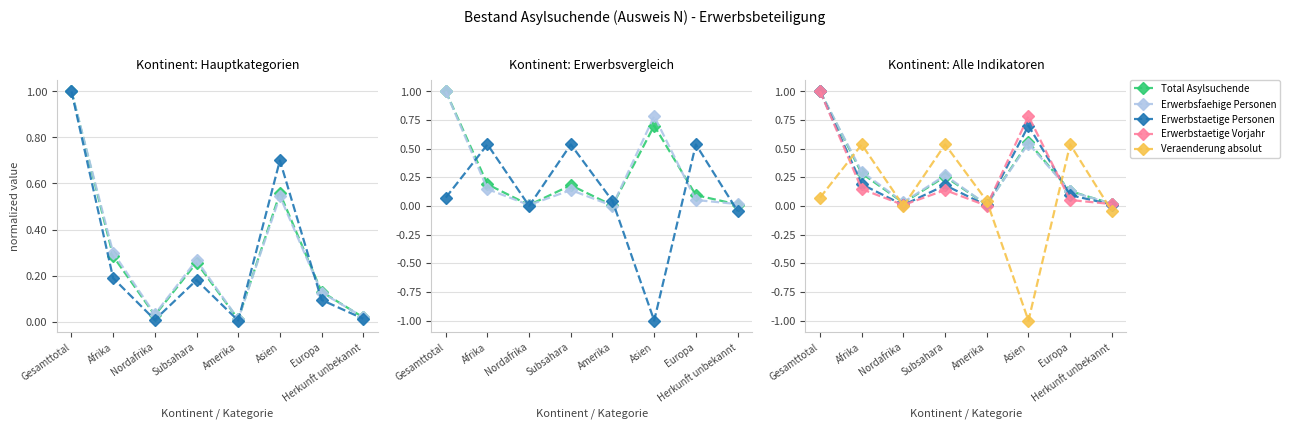

Rank the categories by Erwerbsfaehige Personen value from highest to lowest.

Gesamttotal, Asien, Afrika, Subsahara, Europa, Nordafrika, Herkunft unbekannt, Amerika